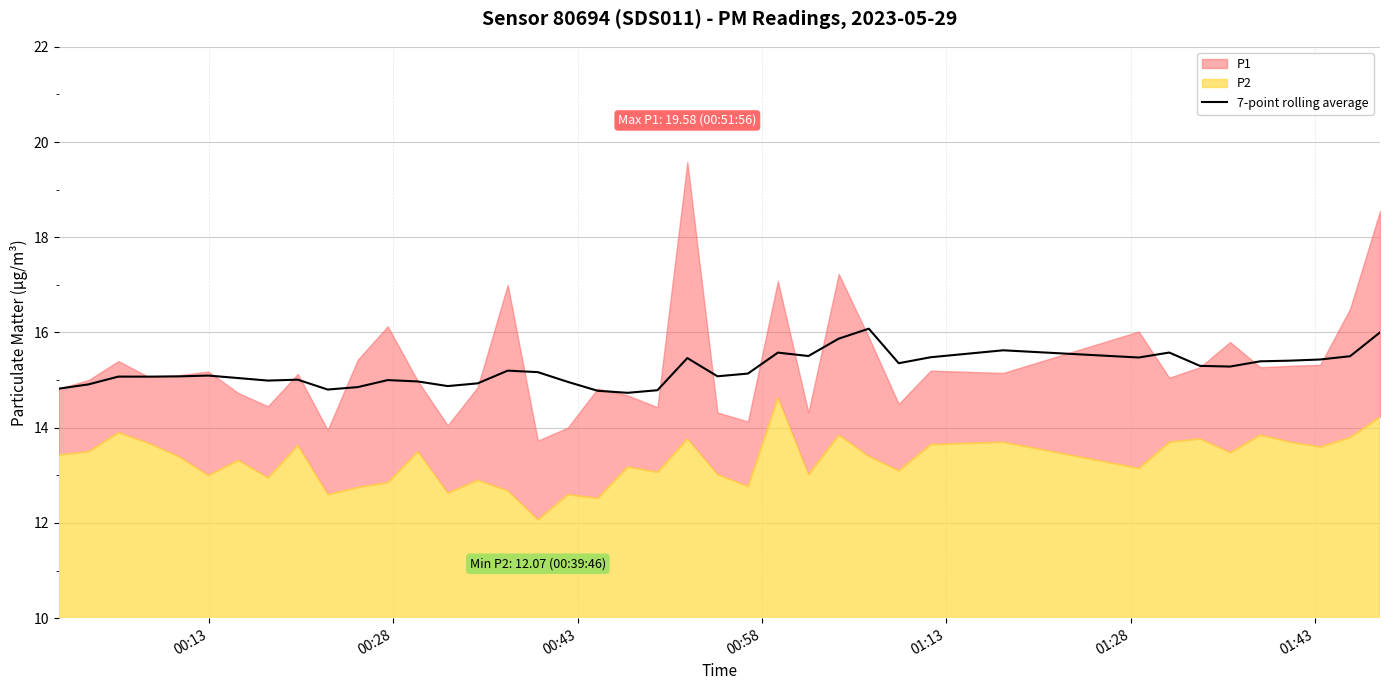

What is the maximum value for 7-point rolling average?

16.1